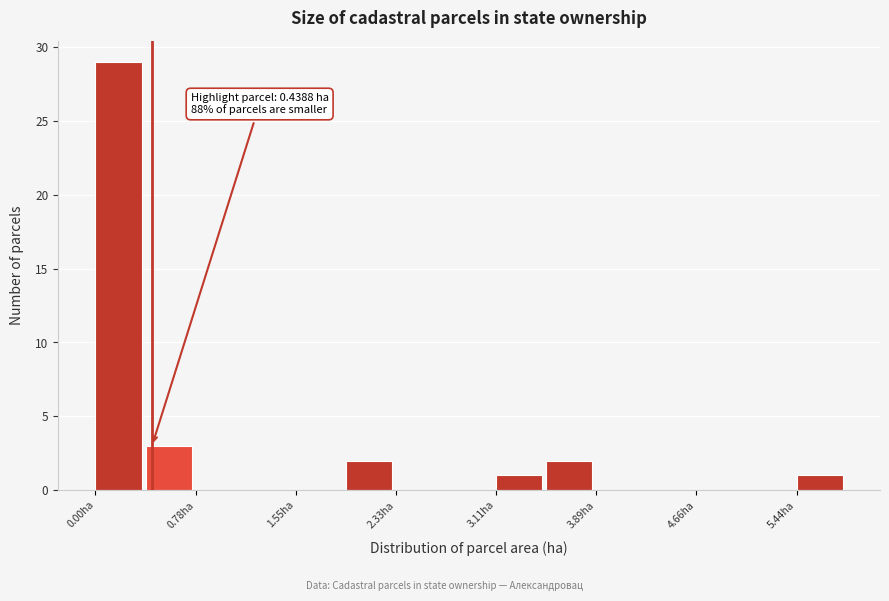

Read against the x-axis, roughly where is the centre of the tallest bar?

0.2